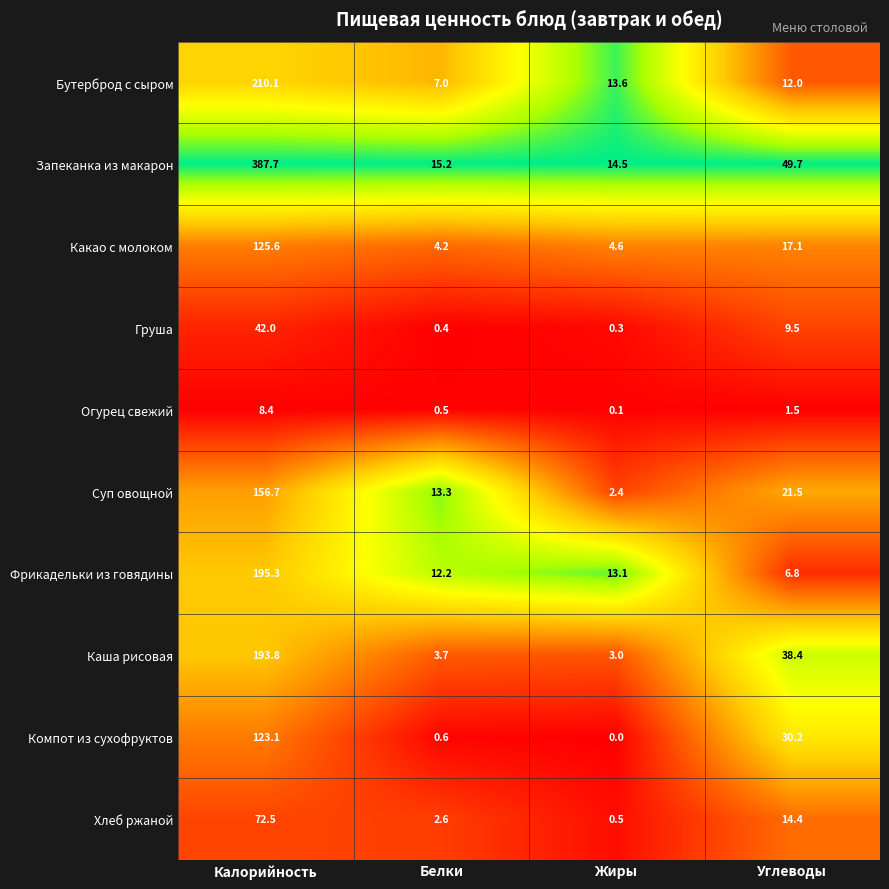

List the series in order of their peak value, highest first.

Запеканка из макарон, Бутерброд с сыром, Фрикадельки из говядины, Каша рисовая, Суп овощной, Какао с молоком, Компот из сухофруктов, Хлеб ржаной, Груша, Огурец свежий